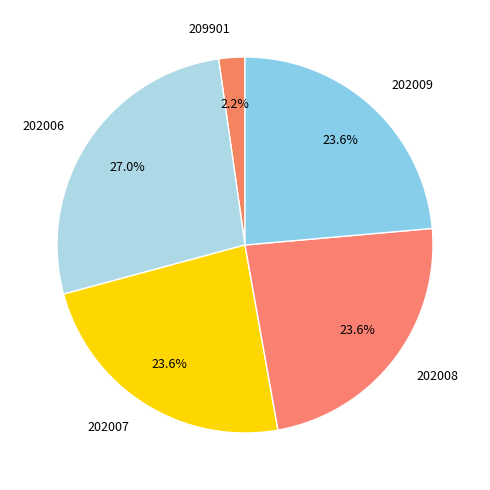

Combined, do 202008 and 202009 account for over 50%?

No